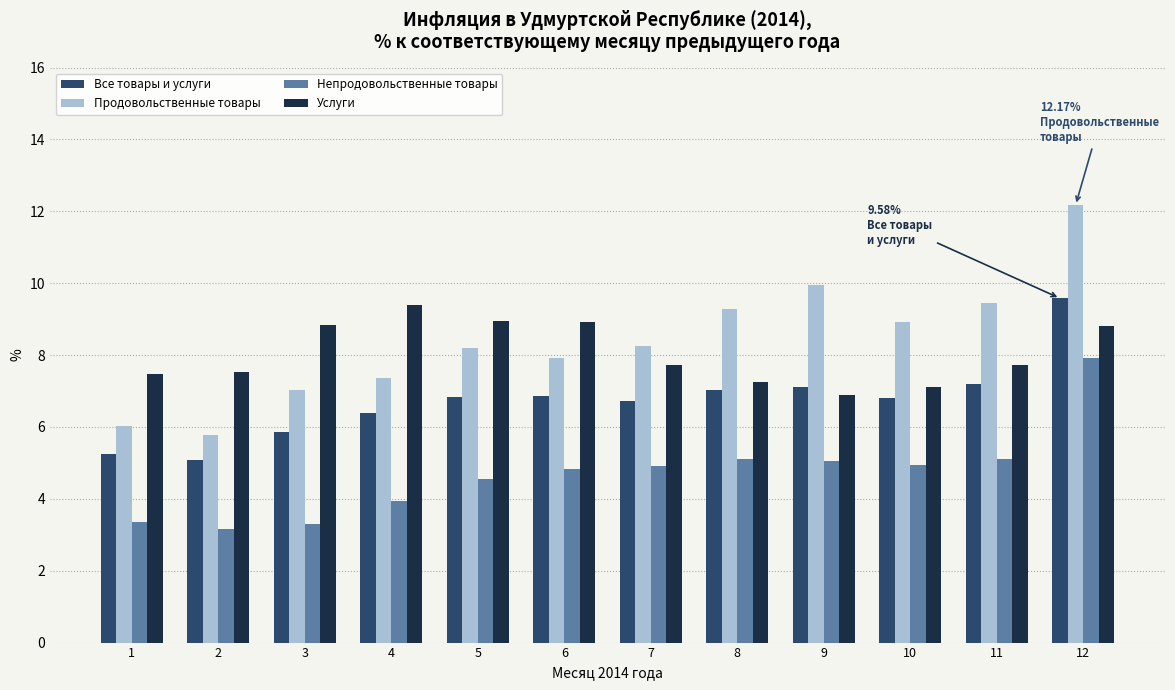

At which label does Все товары и услуги reach its peak?

12